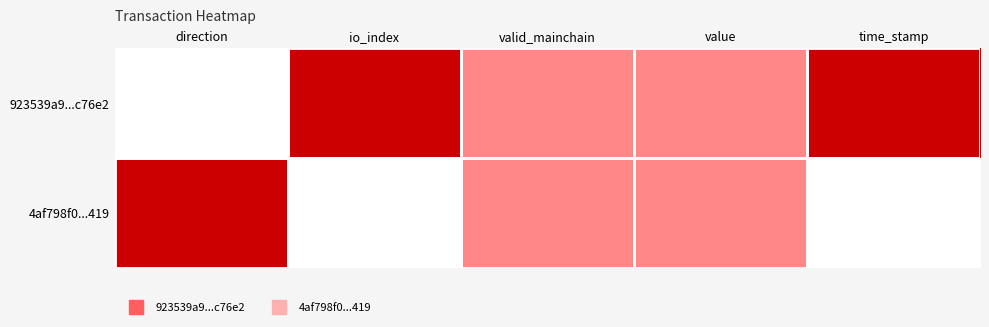

Reading right to left, what are all the values shown in this chart?

923539a9...c76e2: time_stamp=1.0	value=0.5	valid_mainchain=0.5	io_index=1.0	direction=0.0
4af798f0...419: time_stamp=0.0	value=0.5	valid_mainchain=0.5	io_index=0.0	direction=1.0